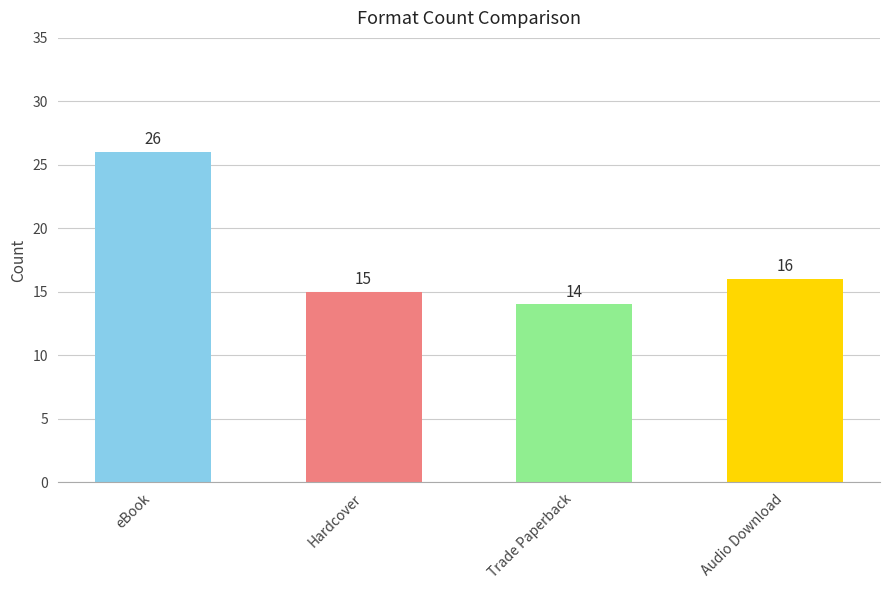

Which has a higher value, eBook or Trade Paperback?

eBook